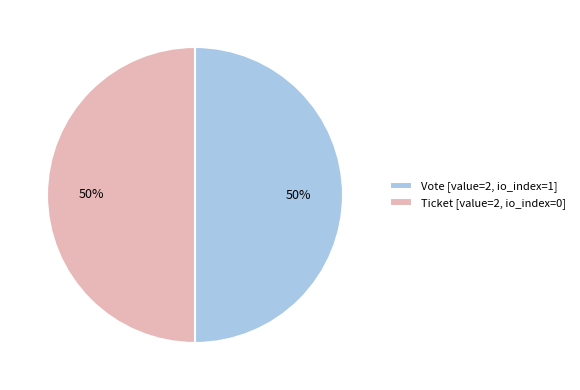

Count the number of slices in the pie.

2